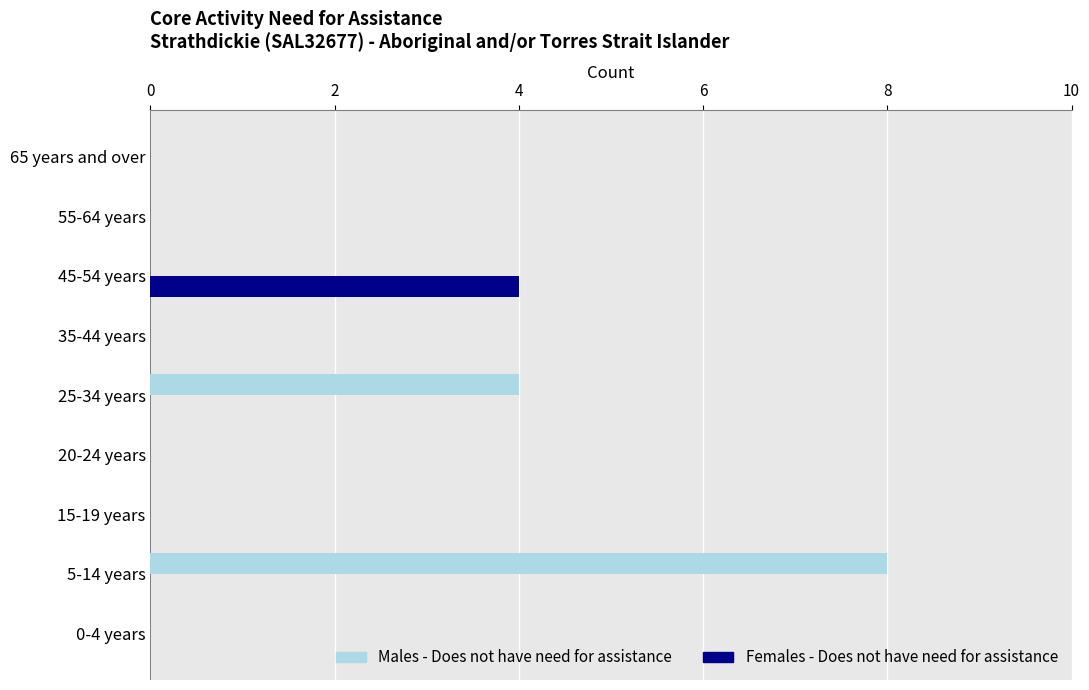

What is the sum of all Males - Does not have need for assistance values?

12